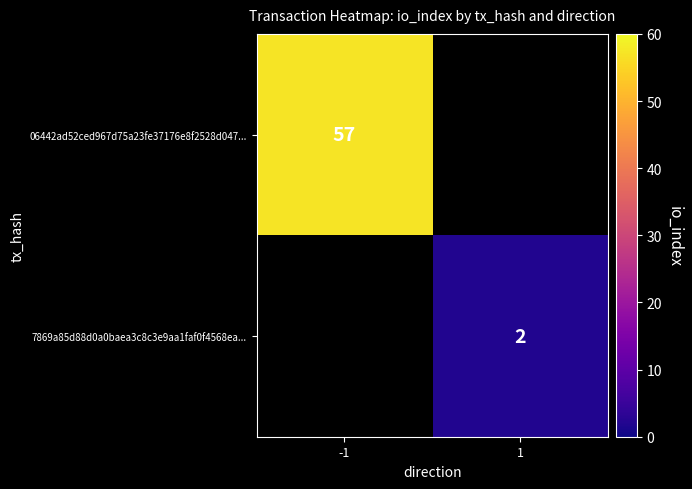

True or false: 06442ad52ced967d75a23fe37176e8f2528d047... has a value of 57 at -1.

True